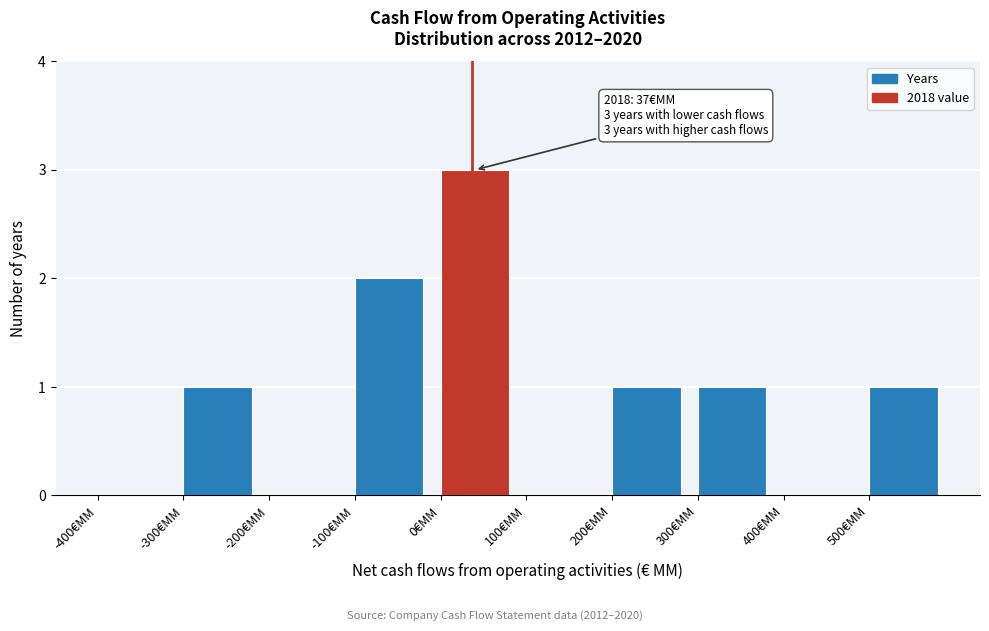

Over which range of the x-axis is the bar tallest?

0 to 100